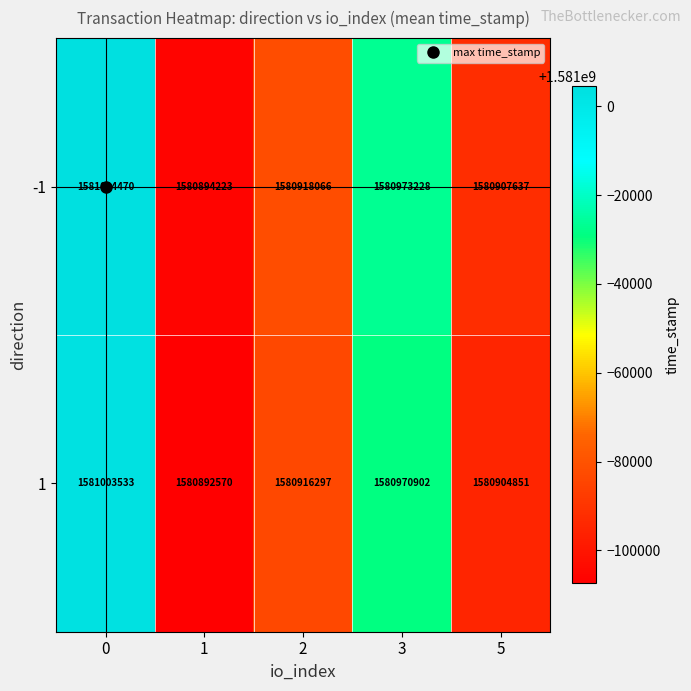

Count the number of data series in this chart.

2